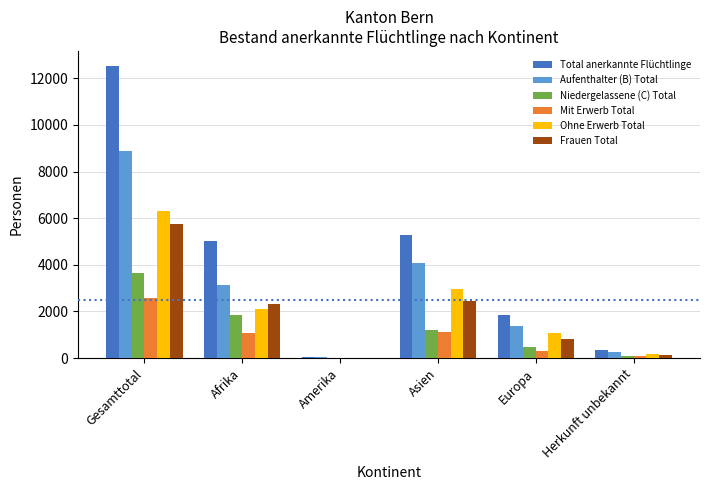

What is the sum of the Frauen Total values at Asien and Europa?

3284